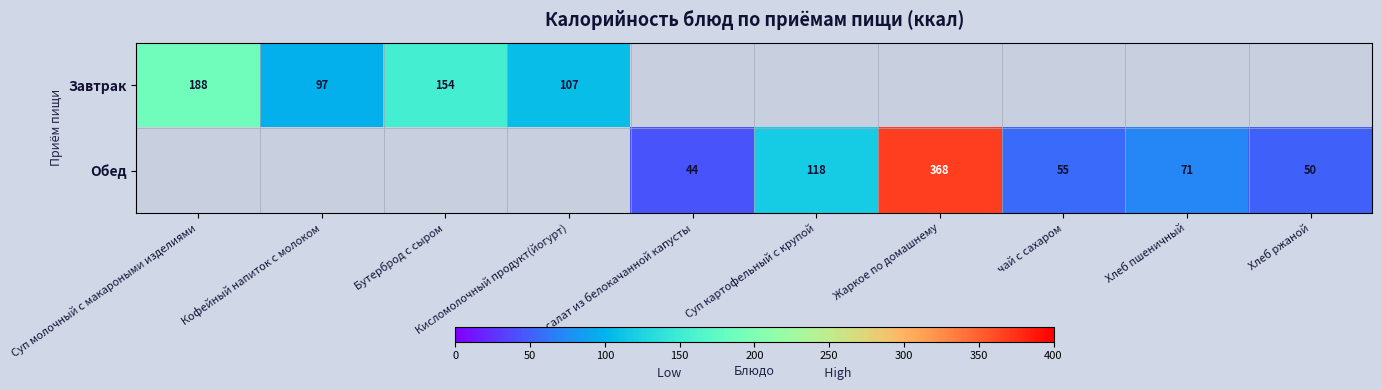

The value of Обед at Хлеб ржаной is 77. True or false?

False